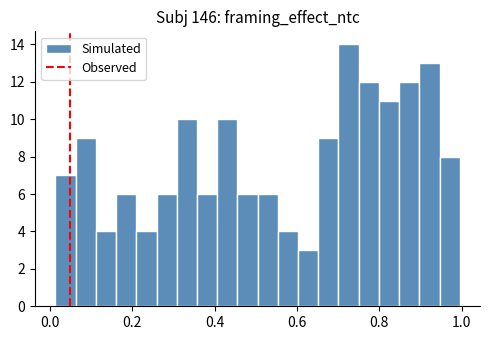

Read against the x-axis, roughly where is the centre of the tallest bar?

0.72